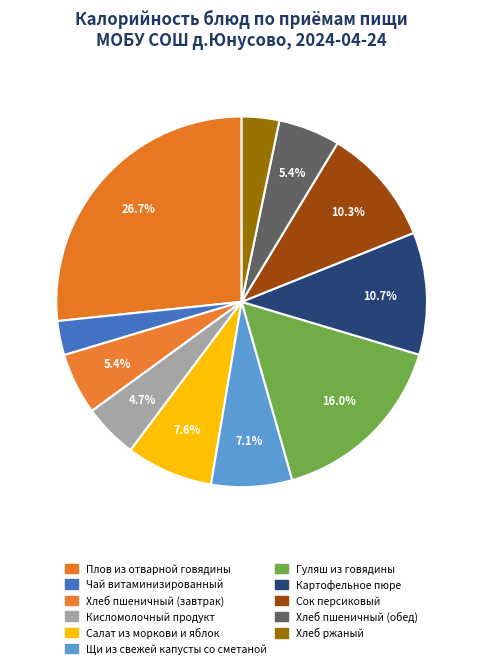

What is the largest slice in the pie chart?

Плов из отварной говядины